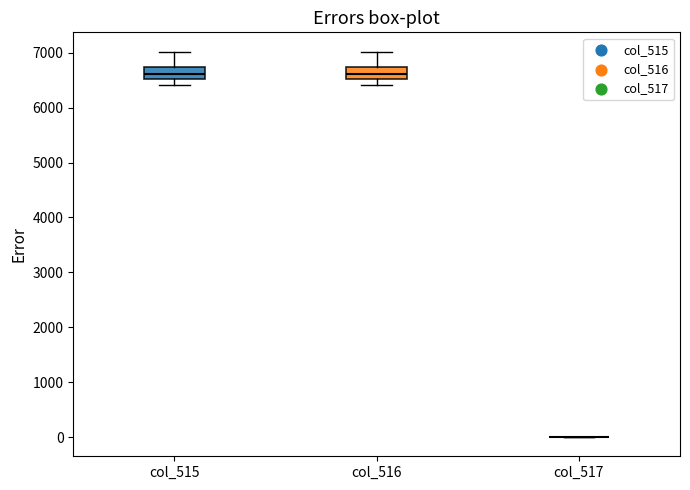

Reading left to right, read every box against the y-axis: the position of its median line, the range the box covers, and the ends of its whiskers. The values are not printed on the chart, so give them approximately, as read against the axis.

col_515: median 6600, box 6500 to 6700, whiskers 6400 to 7000
col_516: median 6600, box 6500 to 6700, whiskers 6400 to 7000
col_517: box collapsed to a line at 0, whiskers 0 to 0